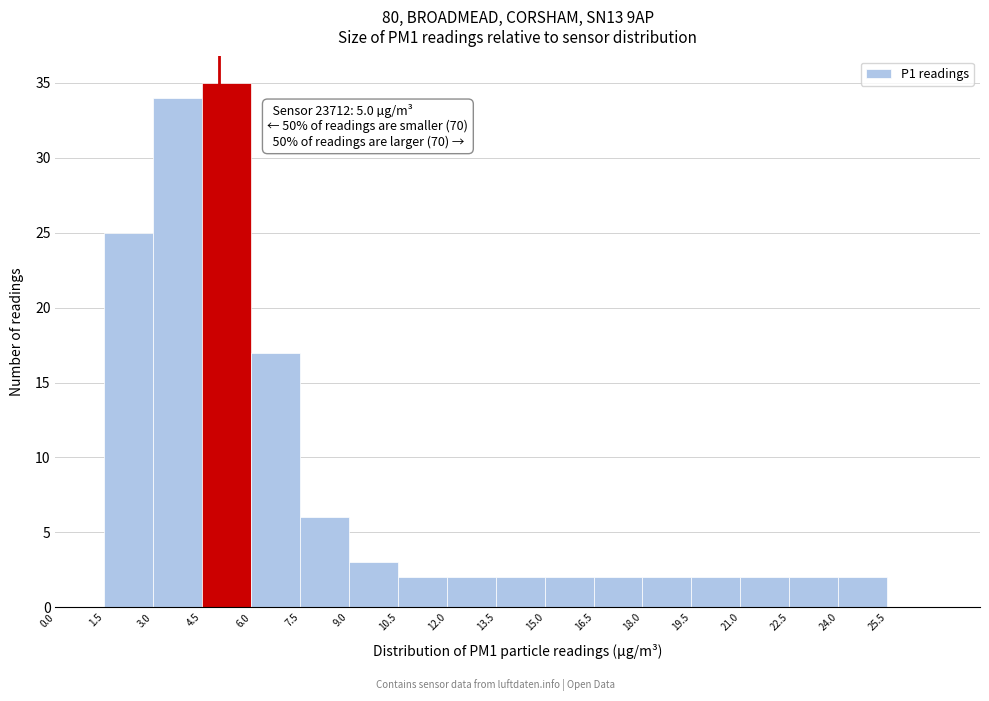

Which range on the x-axis has the tallest bar?

4.5 to 6.0